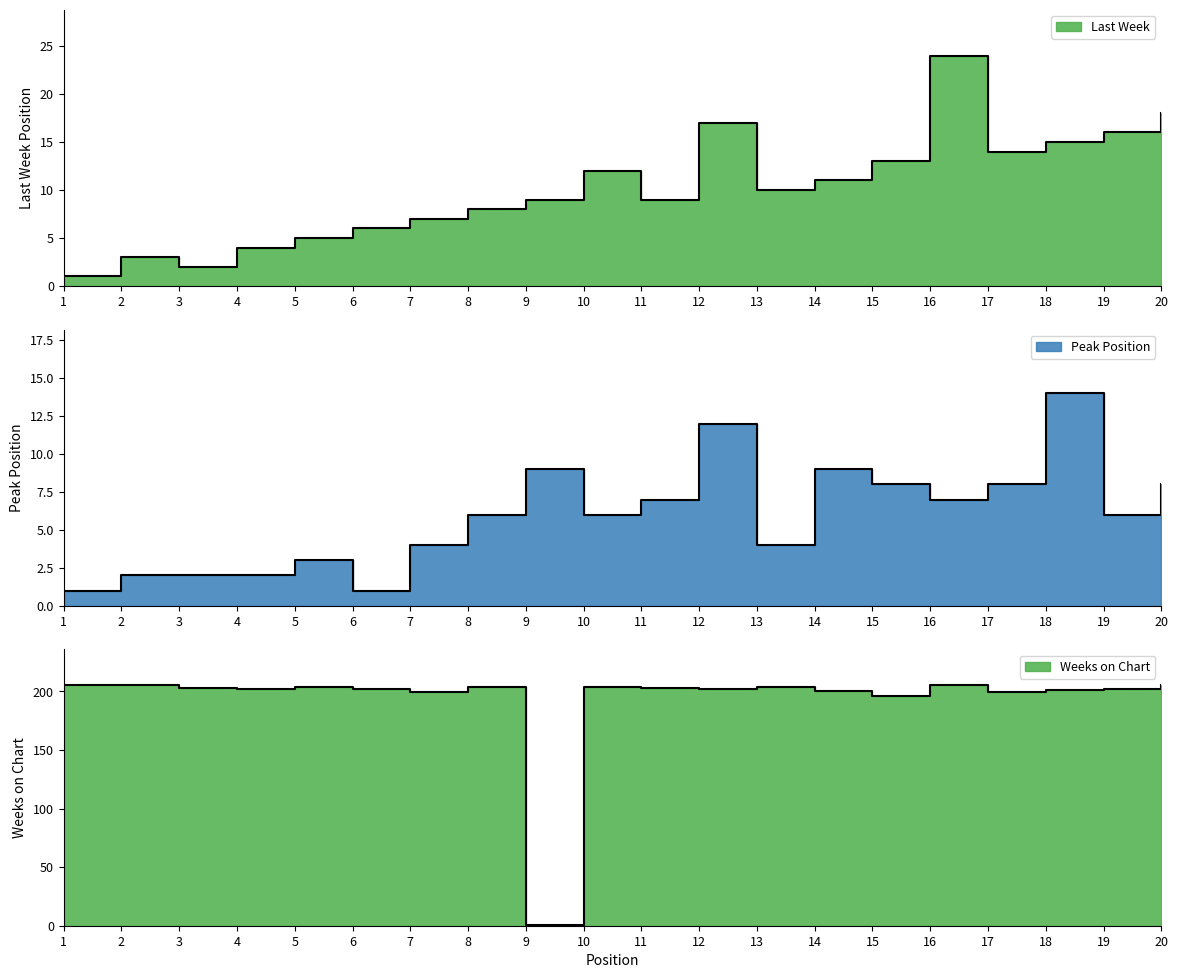

Reading left to right, what are all the values shown in this chart?

Last Week: 1	3	2	4	5	6	7	8	9	12	9	17	10	11	13	24	14	15	16	18
Peak Position: 1	2	2	2	3	1	4	6	9	6	7	12	4	9	8	7	8	14	6	8
Weeks on Chart: 205	205	203	202	204	202	199	204	1	204	203	202	204	200	196	205	199	201	202	205